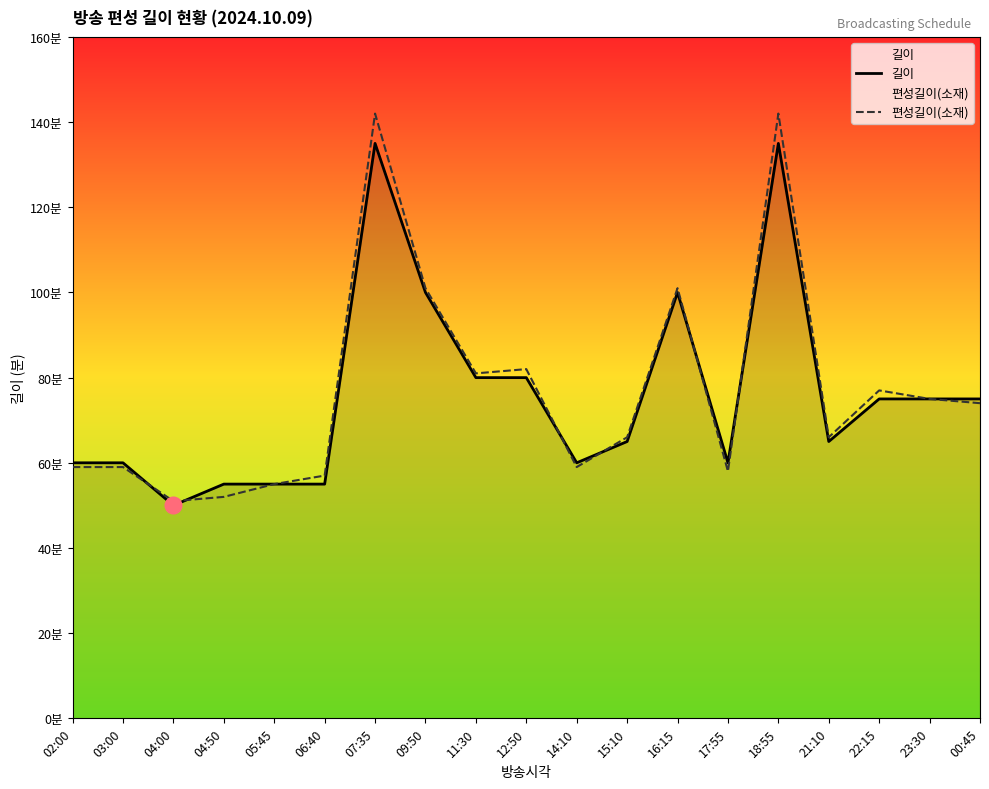

Where does the 편성길이(소재) series first go above 66?

07:35